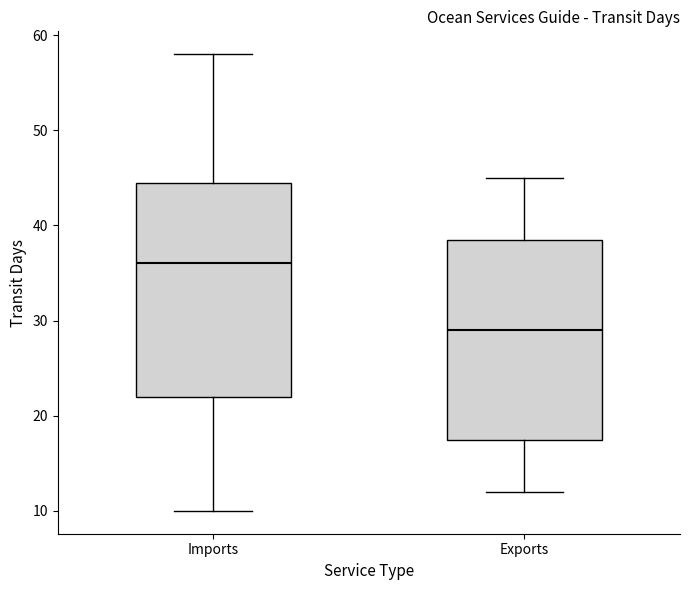

Reading left to right, read every box against the y-axis: the position of its median line, the range the box covers, and the ends of its whiskers. The values are not printed on the chart, so give them approximately, as read against the axis.

Imports: median 36, box 22 to 45, whiskers 10 to 58
Exports: median 29, box 18 to 39, whiskers 12 to 45